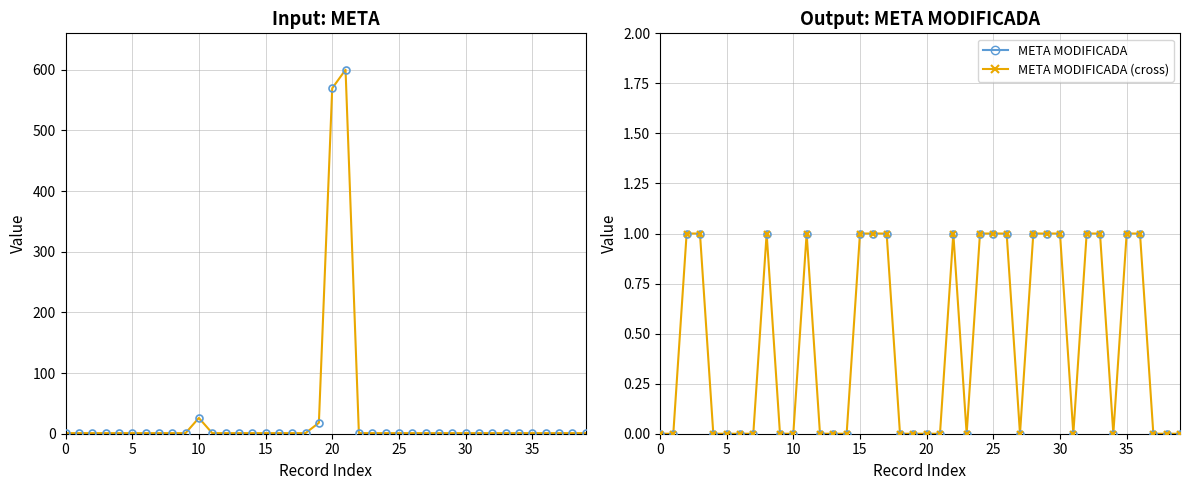

In META MODIFICADA, how many points are lower than both neighbors (excluding endpoints)?

4